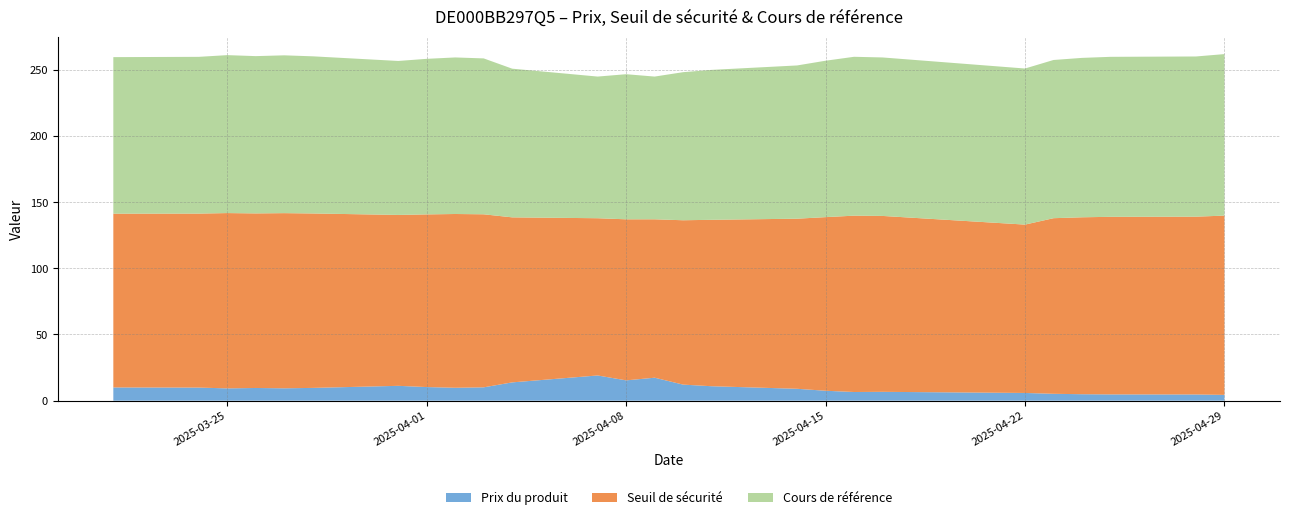

Reading right to left, list all the values displayed in this chart.

Prix du produit: 2025-04-29=4.4	2025-04-28=4.7	2025-04-25=4.7	2025-04-24=4.9	2025-04-23=5.2	2025-04-22=5.8	2025-04-17=6.7	2025-04-16=6.6	2025-04-15=7.5	2025-04-14=9.0	2025-04-11=10.9	2025-04-10=12.1	2025-04-09=17.4	2025-04-08=15.3	2025-04-07=19.1	2025-04-04=13.8	2025-04-03=10.1	2025-04-02=9.8	2025-04-01=10.3	2025-03-31=11.2	2025-03-28=9.7	2025-03-27=9.3	2025-03-26=9.6	2025-03-25=9.3	2025-03-24=9.9	2025-03-21=10.0
Seuil de sécurité: 2025-04-29=135.4	2025-04-28=134.3	2025-04-25=134.1	2025-04-24=133.6	2025-04-23=132.6	2025-04-22=127.2	2025-04-17=132.9	2025-04-16=133.2	2025-04-15=131.1	2025-04-14=128.5	2025-04-11=125.7	2025-04-10=124.2	2025-04-09=119.7	2025-04-08=121.7	2025-04-07=118.8	2025-04-04=124.7	2025-04-03=130.7	2025-04-02=131.3	2025-04-01=130.4	2025-03-31=129.1	2025-03-28=131.8	2025-03-27=132.3	2025-03-26=131.9	2025-03-25=132.4	2025-03-24=131.4	2025-03-21=131.3
Cours de référence: 2025-04-29=122.0	2025-04-28=121.0	2025-04-25=120.8	2025-04-24=120.4	2025-04-23=119.5	2025-04-22=117.9	2025-04-17=119.7	2025-04-16=120.0	2025-04-15=118.2	2025-04-14=115.8	2025-04-11=113.2	2025-04-10=111.8	2025-04-09=107.8	2025-04-08=109.6	2025-04-07=107.0	2025-04-04=112.3	2025-04-03=117.8	2025-04-02=118.2	2025-04-01=117.5	2025-03-31=116.3	2025-03-28=118.7	2025-03-27=119.2	2025-03-26=118.8	2025-03-25=119.3	2025-03-24=118.4	2025-03-21=118.2